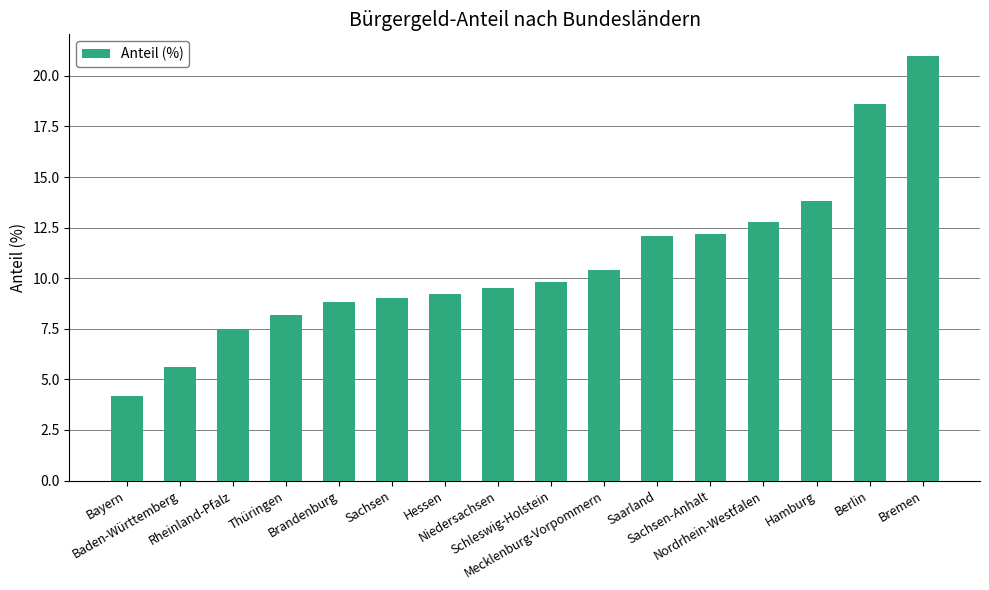

What value does the data have at Rheinland-Pfalz?

7.5